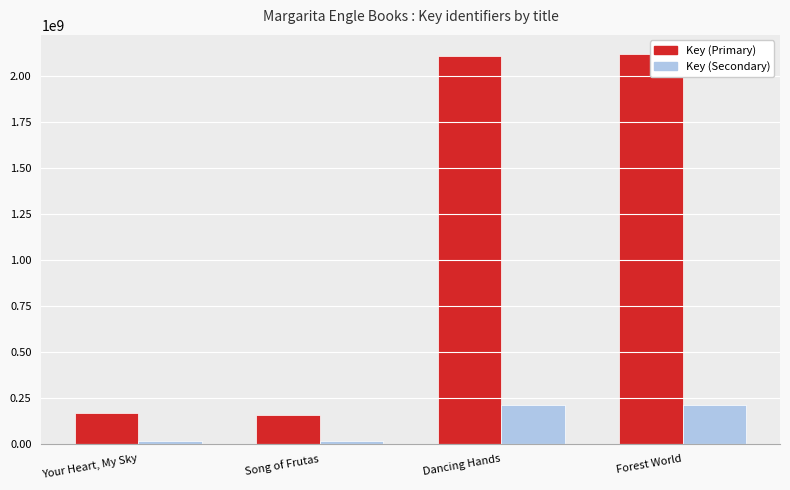

What are all the series names shown in the legend?

Key (Primary), Key (Secondary)